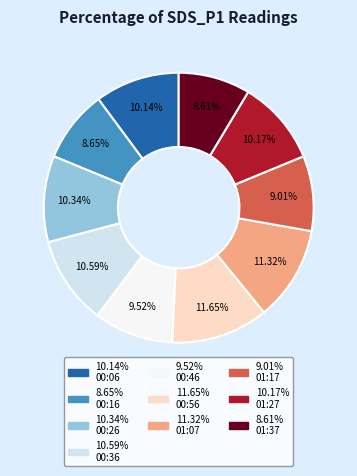

Is there any slice that represents more than half of the pie?

No